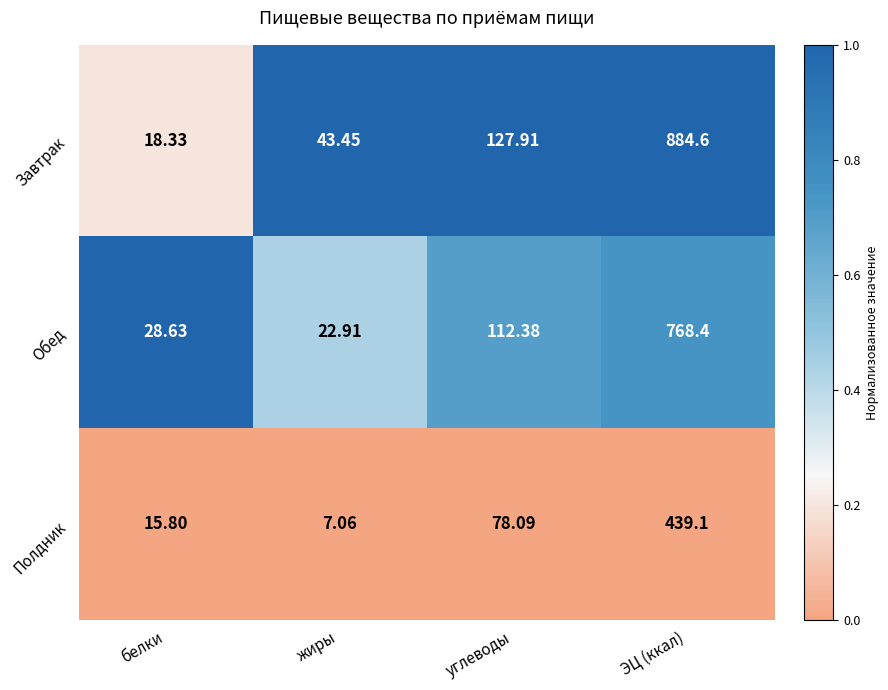

What is the difference between the highest and lowest values at углеводы?

49.8